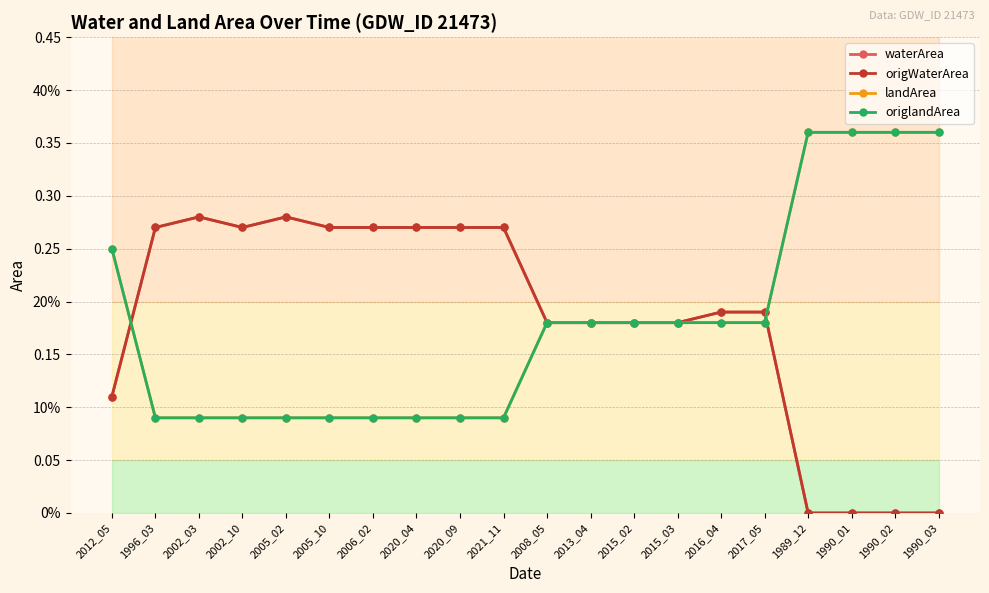

At which category does waterArea reach its first local peak?

2002_03